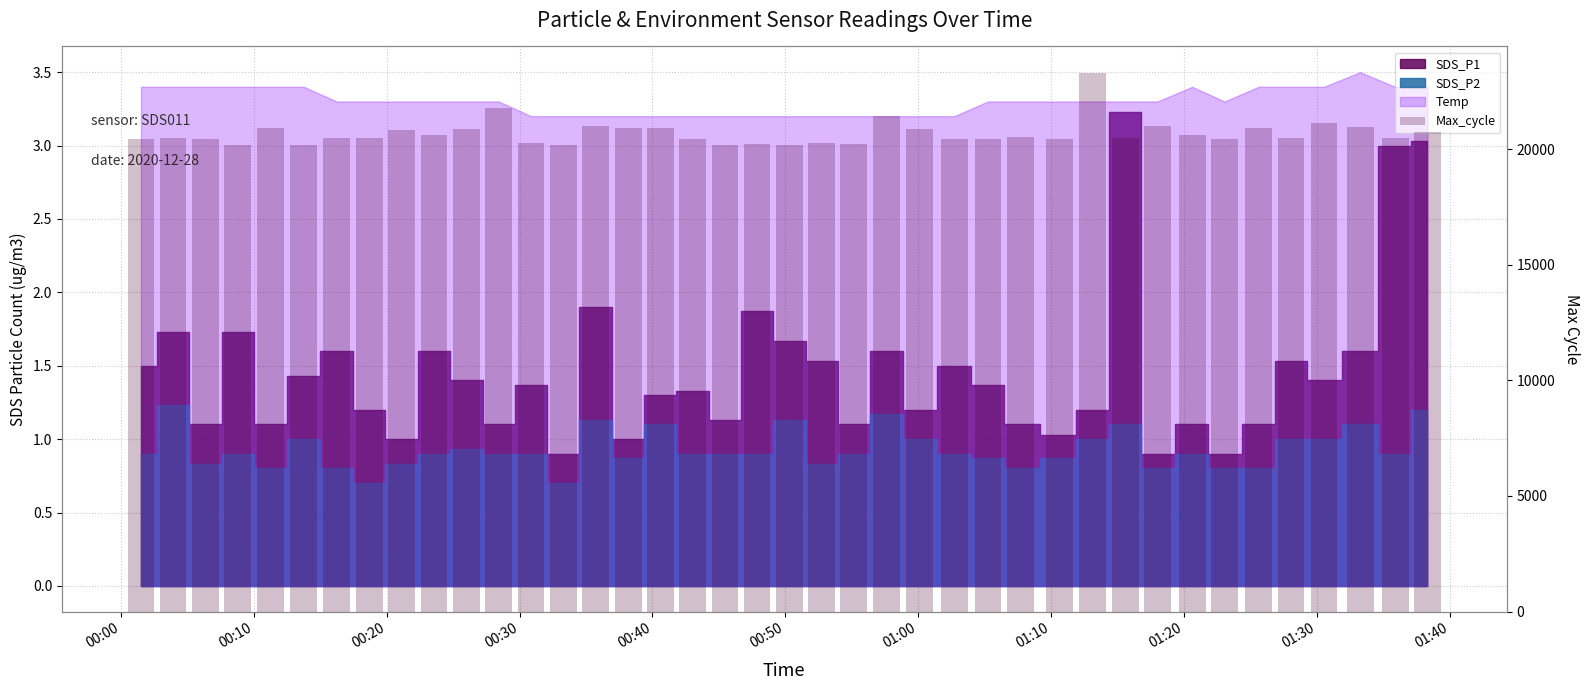

How many bars are there in total?

40